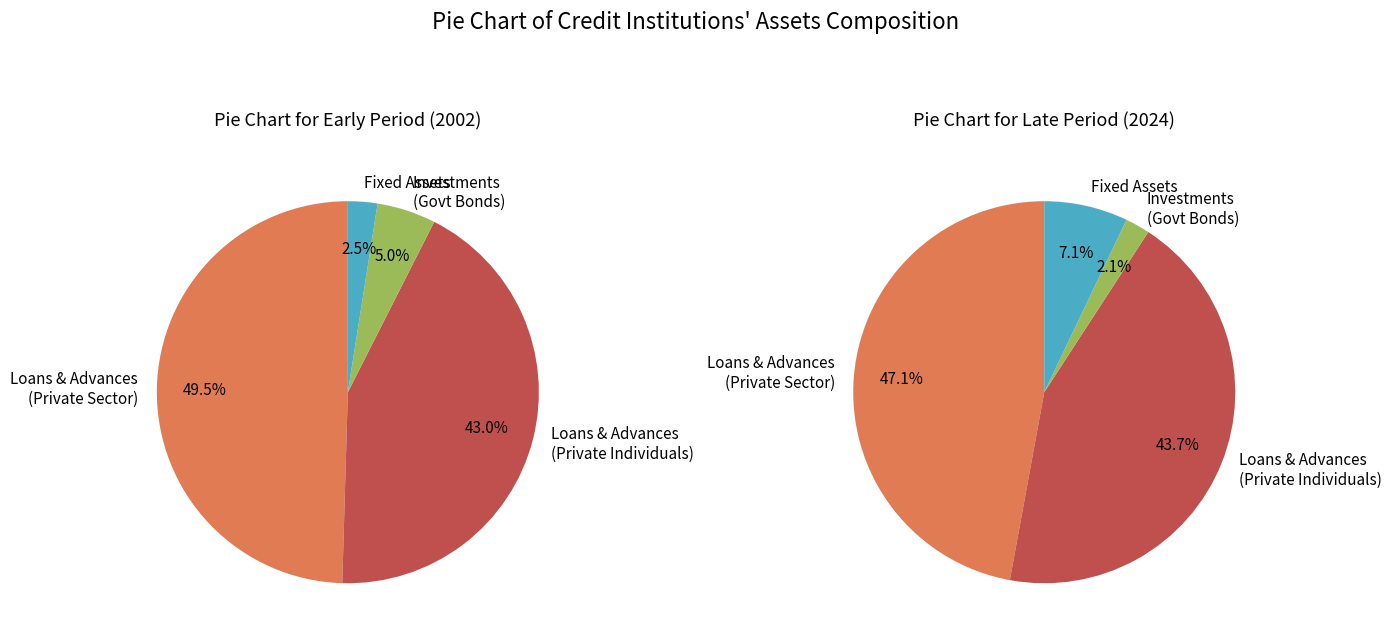

Is 2016 the majority of the pie?

No